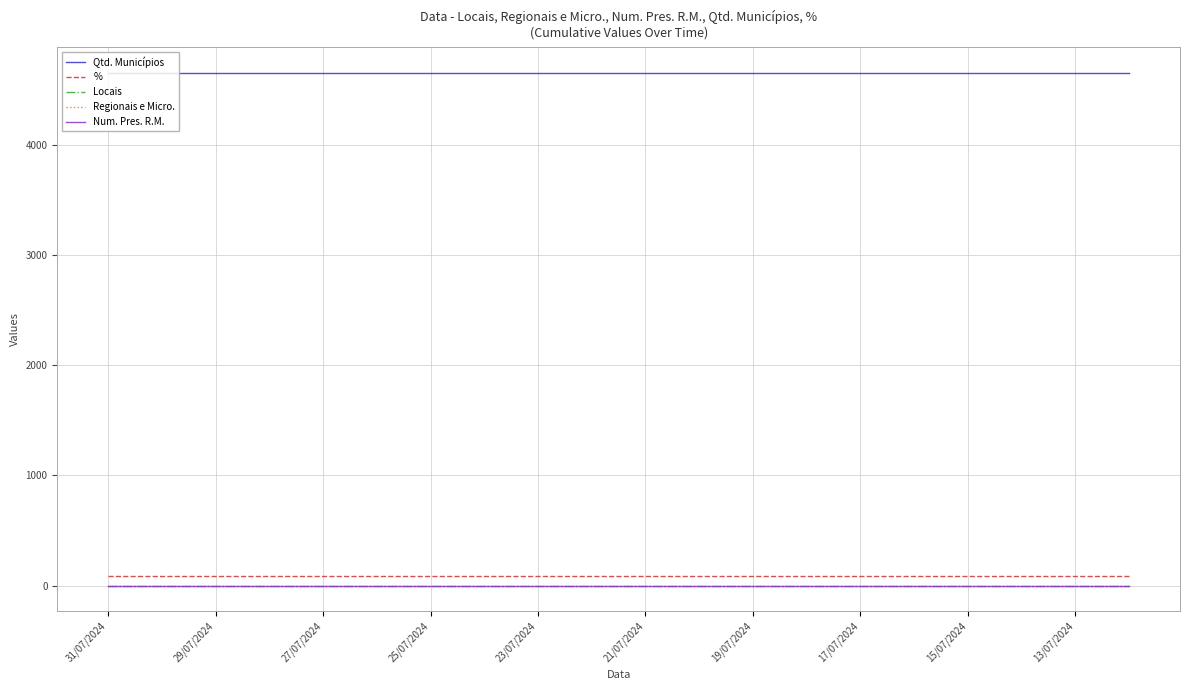

Is this an area chart (filled region under the line)?

No